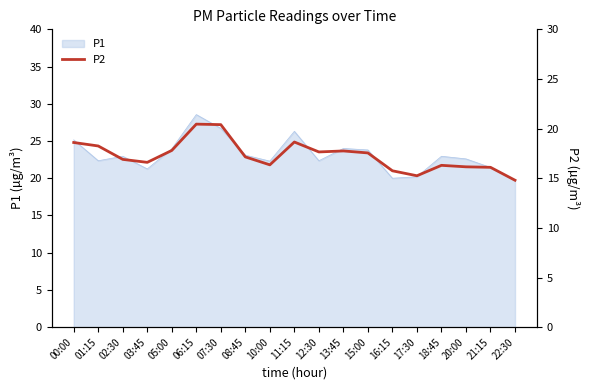

How many points are higher than both their immediate neighbors (excluding endpoints)?

4